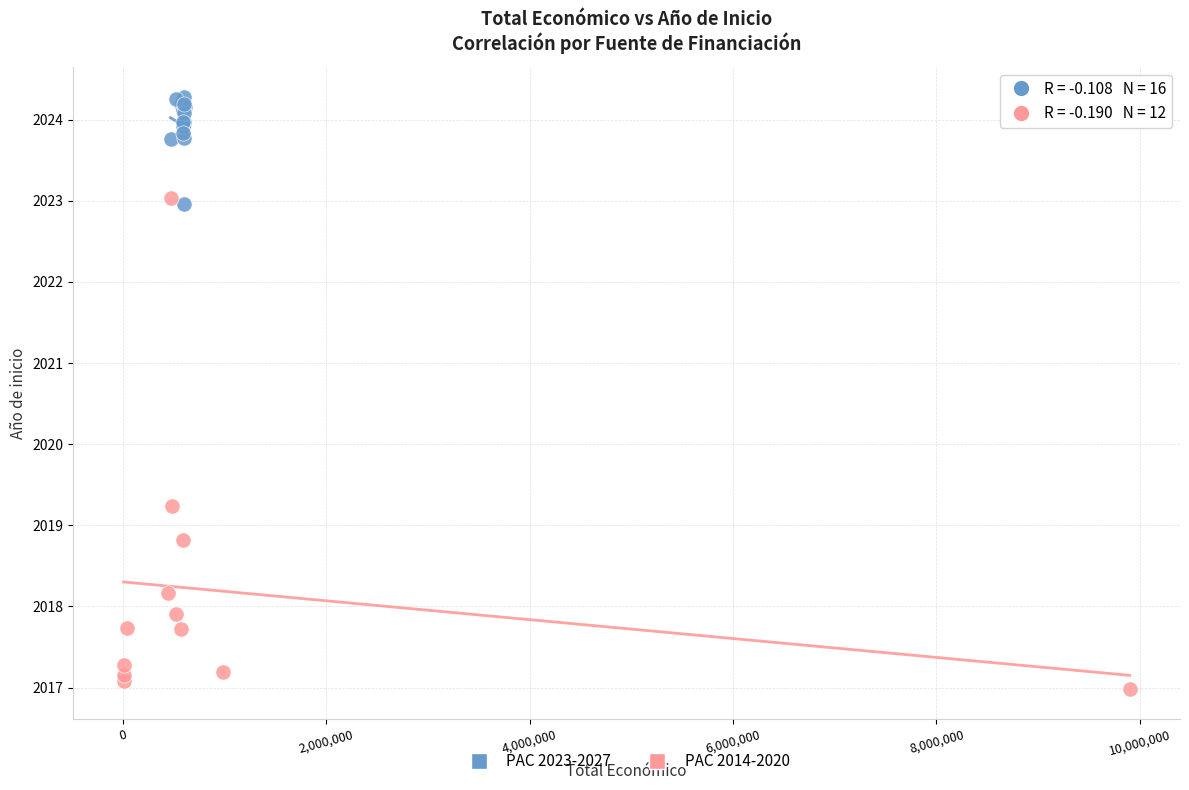

Which series has the largest Y range (max minus min)?

PAC 2014-2020